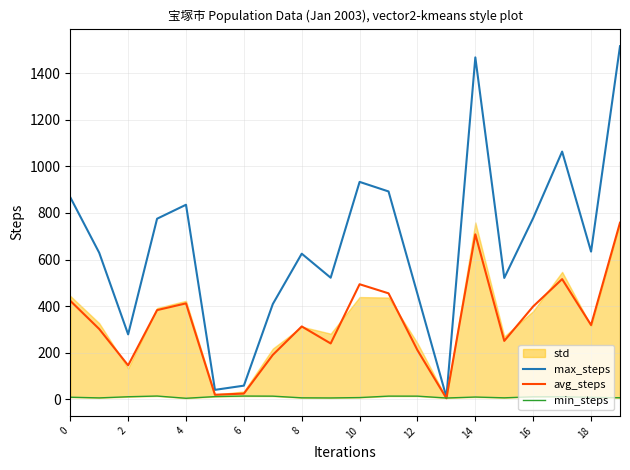

Which series has the largest range (max minus min)?

max_steps